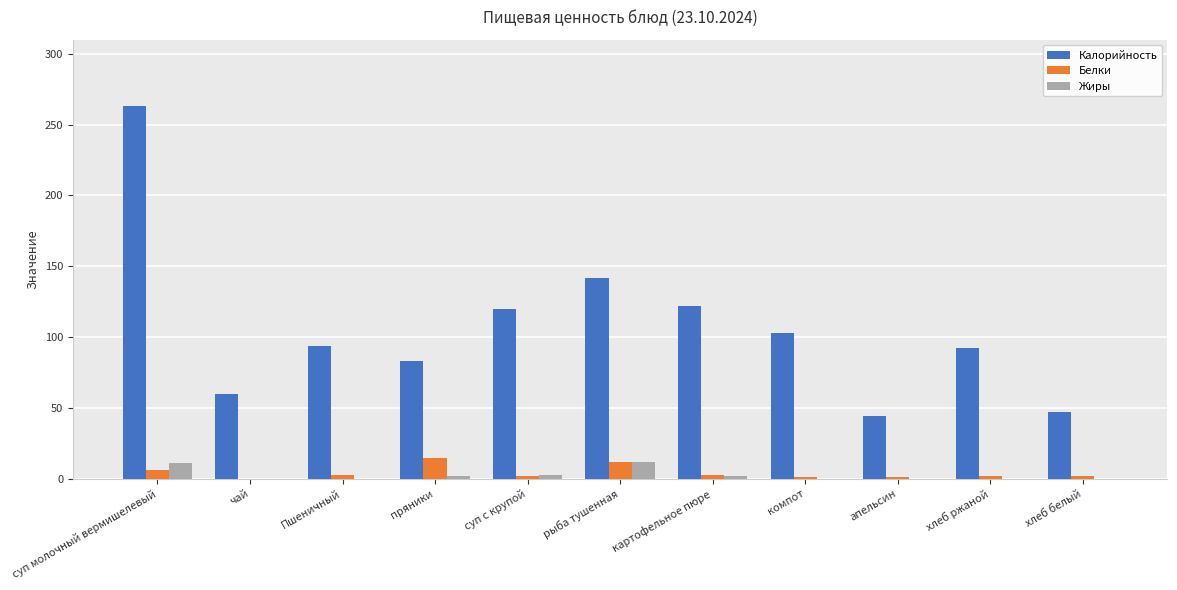

What are all the series names shown in the legend?

Калорийность, Белки, Жиры